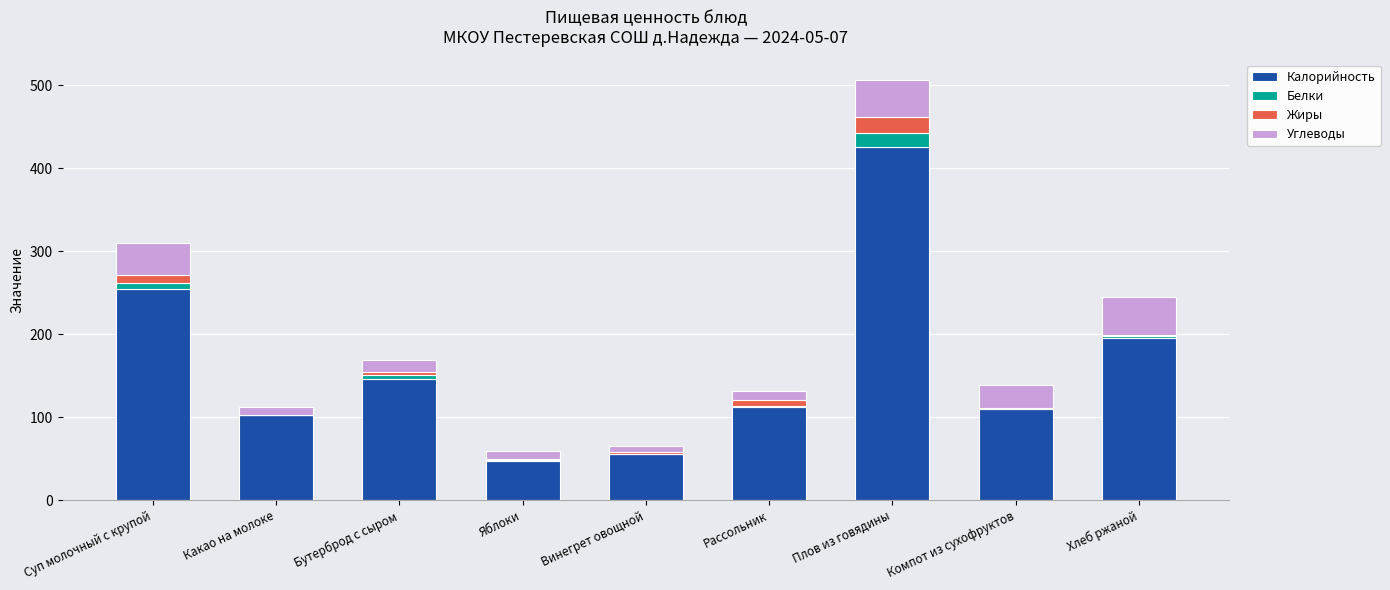

Which category has the highest value in the Калорийность series?

Плов из говядины